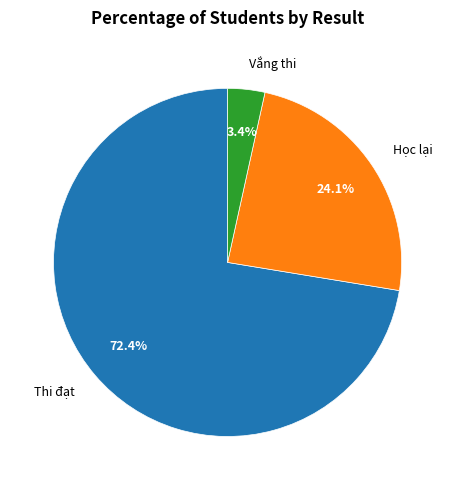

To the nearest percent, what is the difference between the largest and smallest slice percentages?

69%